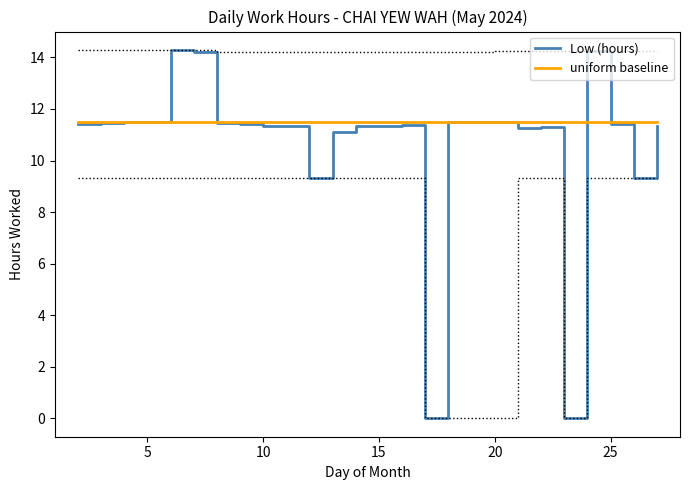

Rank the series by their average value, from lowest to highest.

Low (hours), uniform baseline